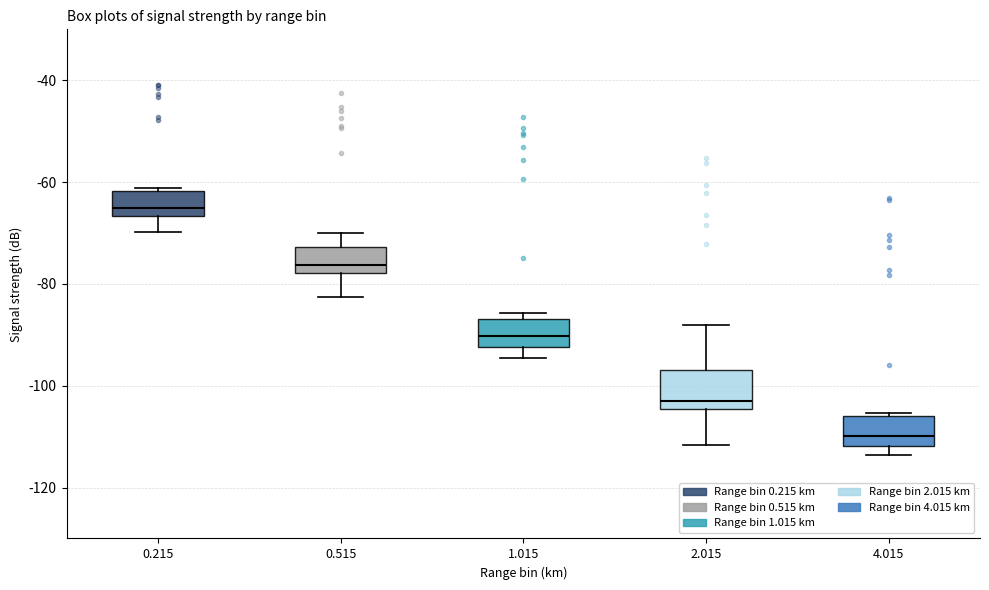

Where does the median line of the box at x = 4.015 sit on the y-axis? The values are not printed on the chart, so give them approximately, as read against the axis.

-110